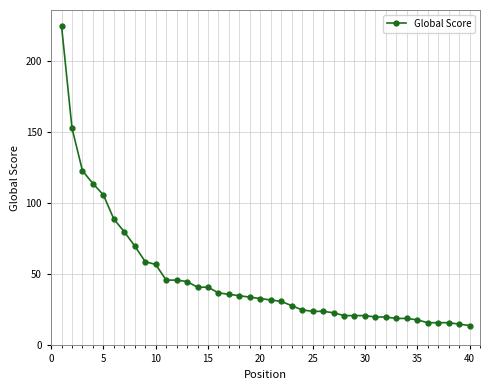

What is the difference between the maximum and minimum values?

211